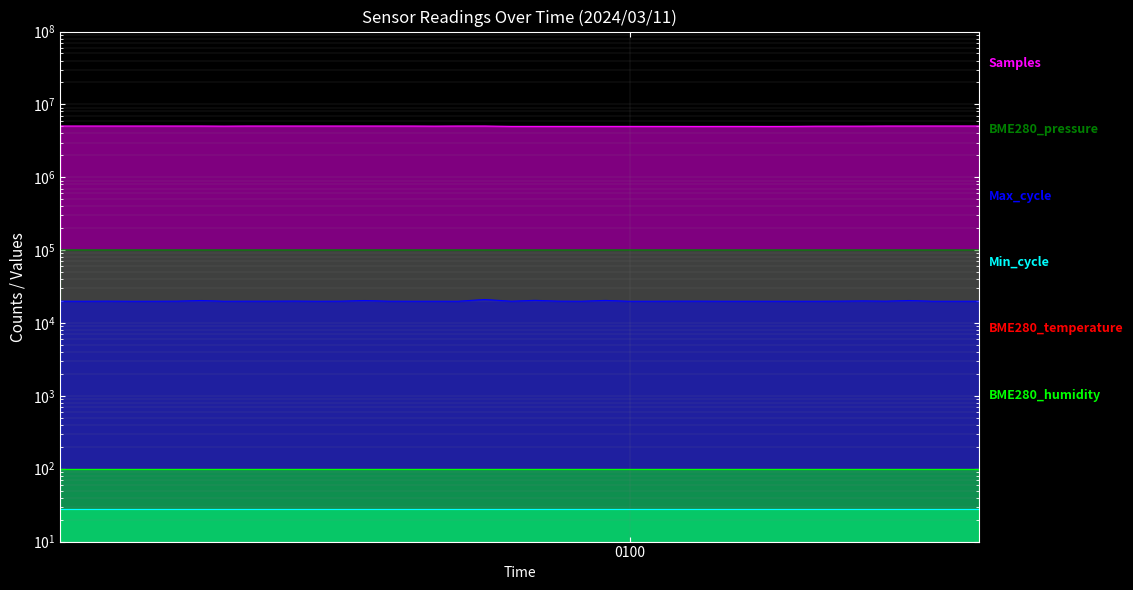

How many data points in Samples are less than 5049446?

20